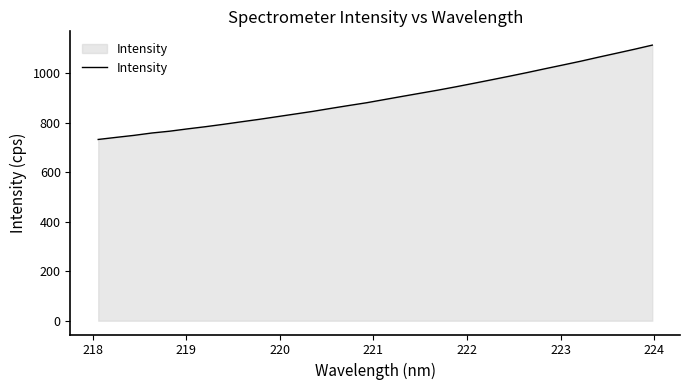

What is the difference between the maximum and second lowest values?

372.8